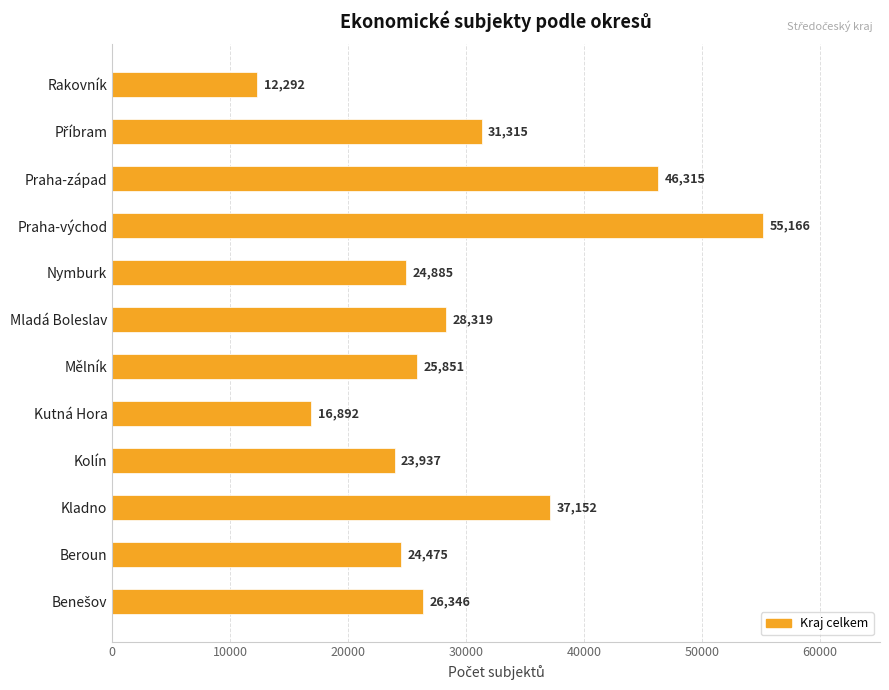

What is the change in value from Nymburk to Praha-západ?

+21430